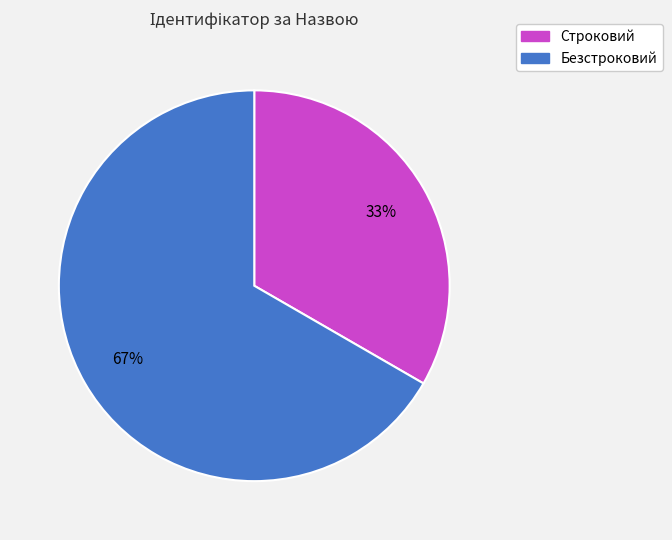

Between Строковий and Безстроковий, which is larger?

Безстроковий